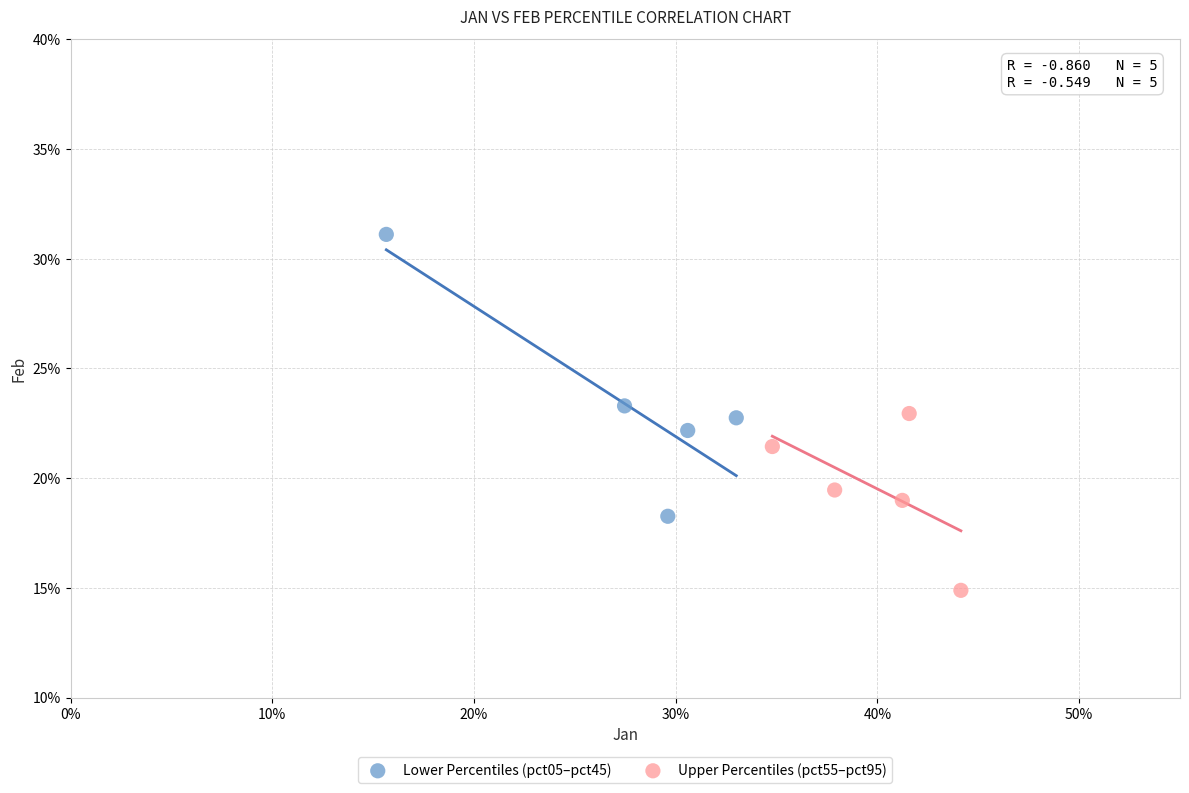

Which series has the widest spread of Y values?

Lower Percentiles (pct05–pct45)